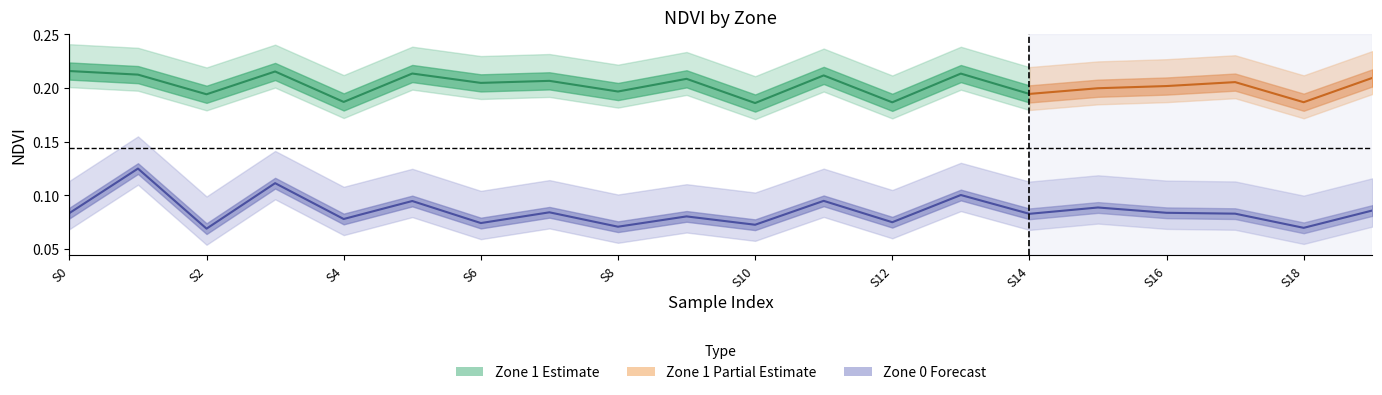

Does the chart have visible grid lines?

No